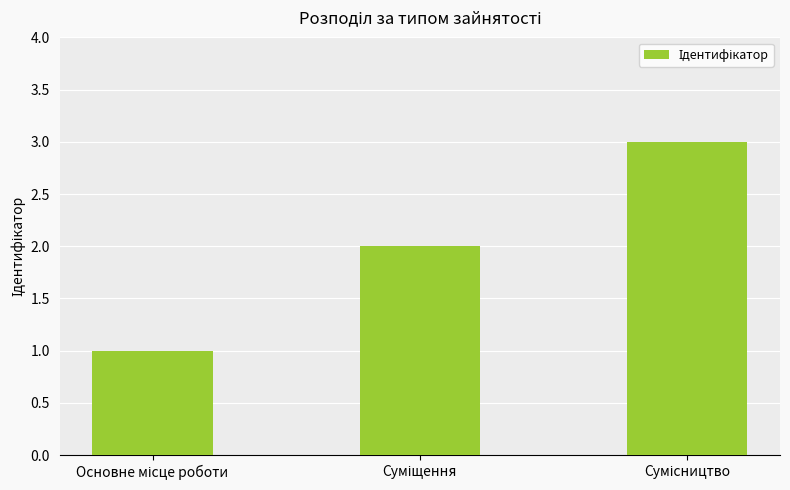

What is the sum of all values?

6